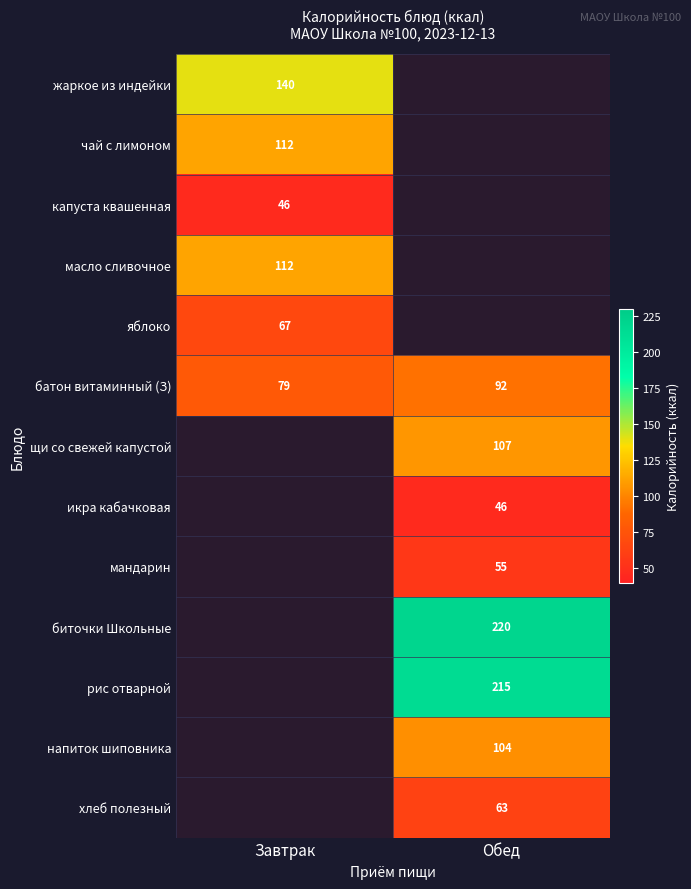

True or false: хлеб полезный has a value of 102 at Обед.

False